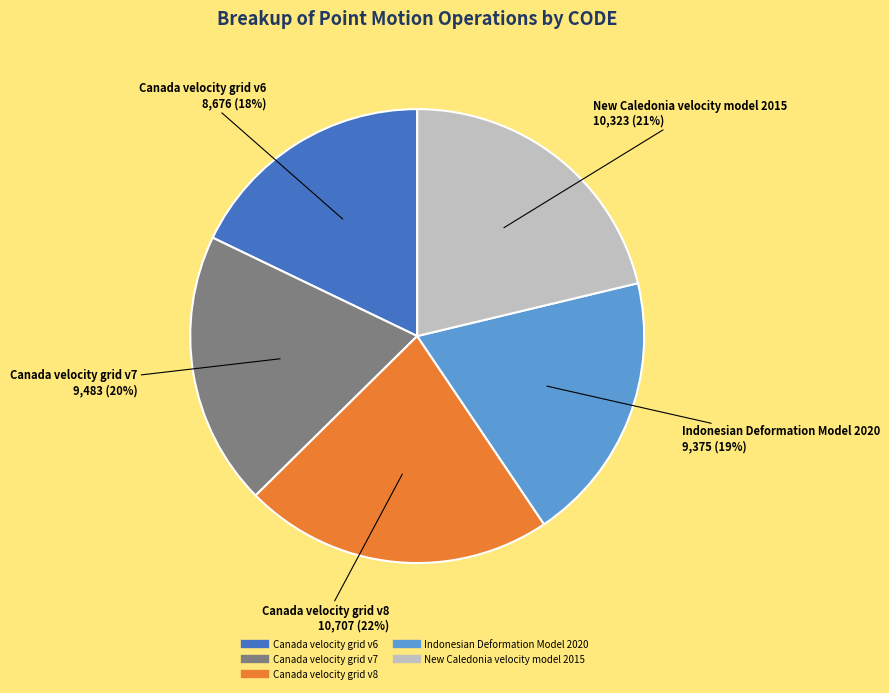

How many slices are in this pie chart?

5